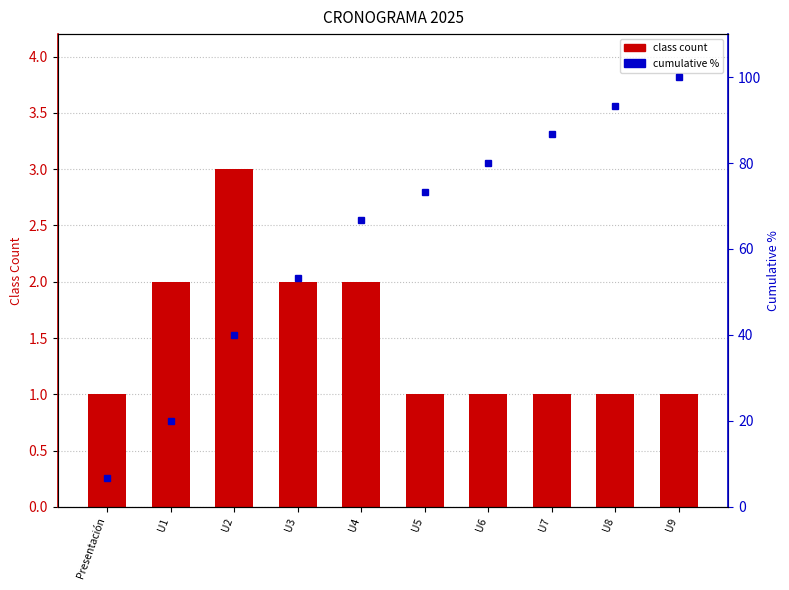

What is the difference between the maximum and minimum values in the cumulative % series?

93.3